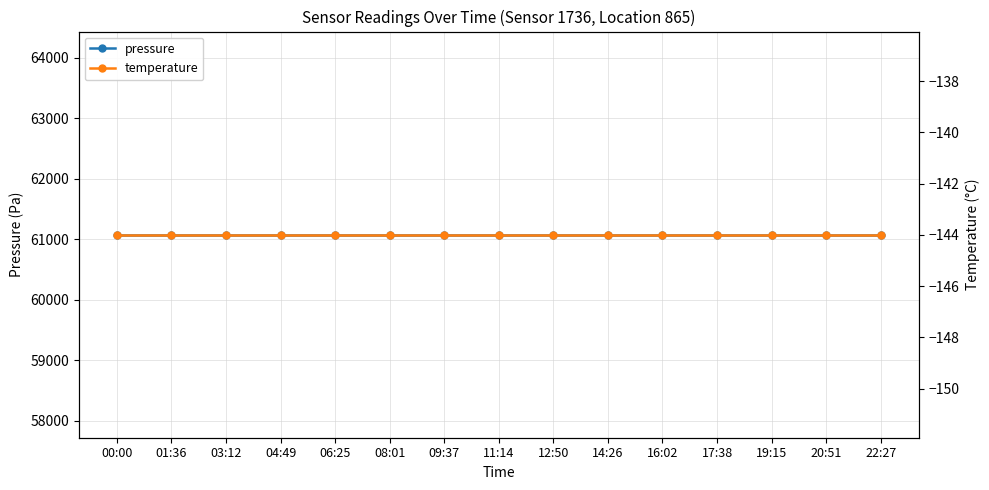

Read the temperature value at 11:14.

-144.0